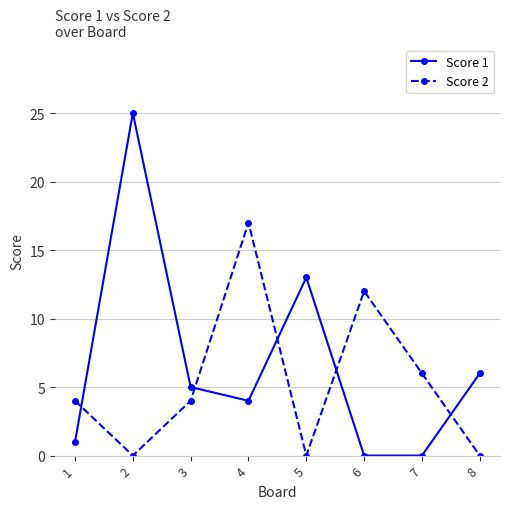

Is it true that Score 1 equals 5 at 3?

True